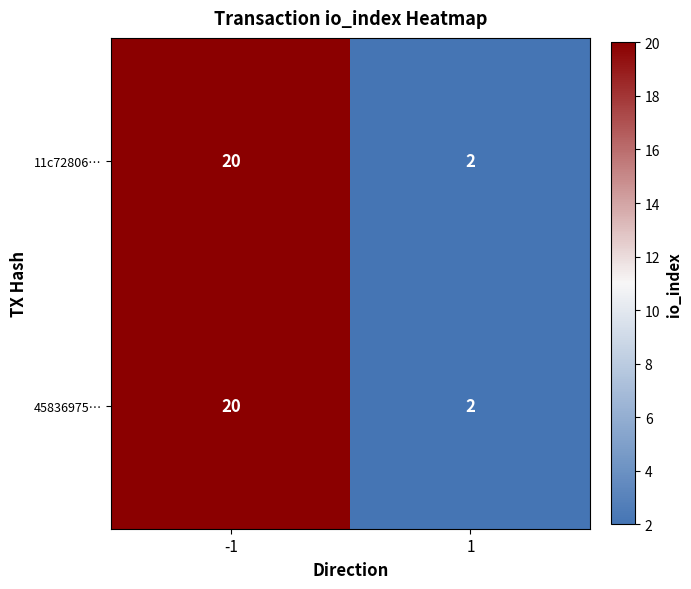

True or false: 45836975… has a value of 2 at 1.

True